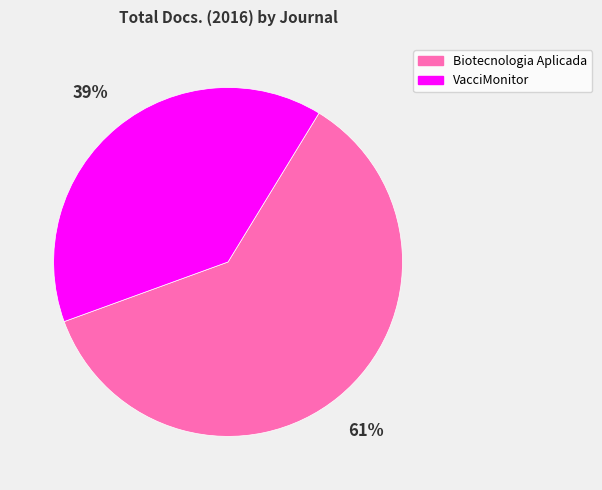

What is the smallest slice in the pie chart?

VacciMonitor